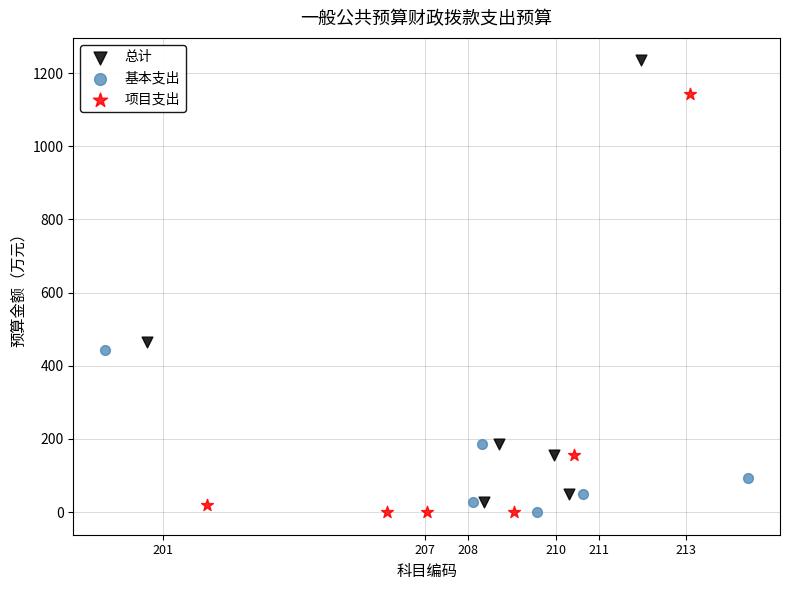

Which series has the widest spread of Y values?

总计